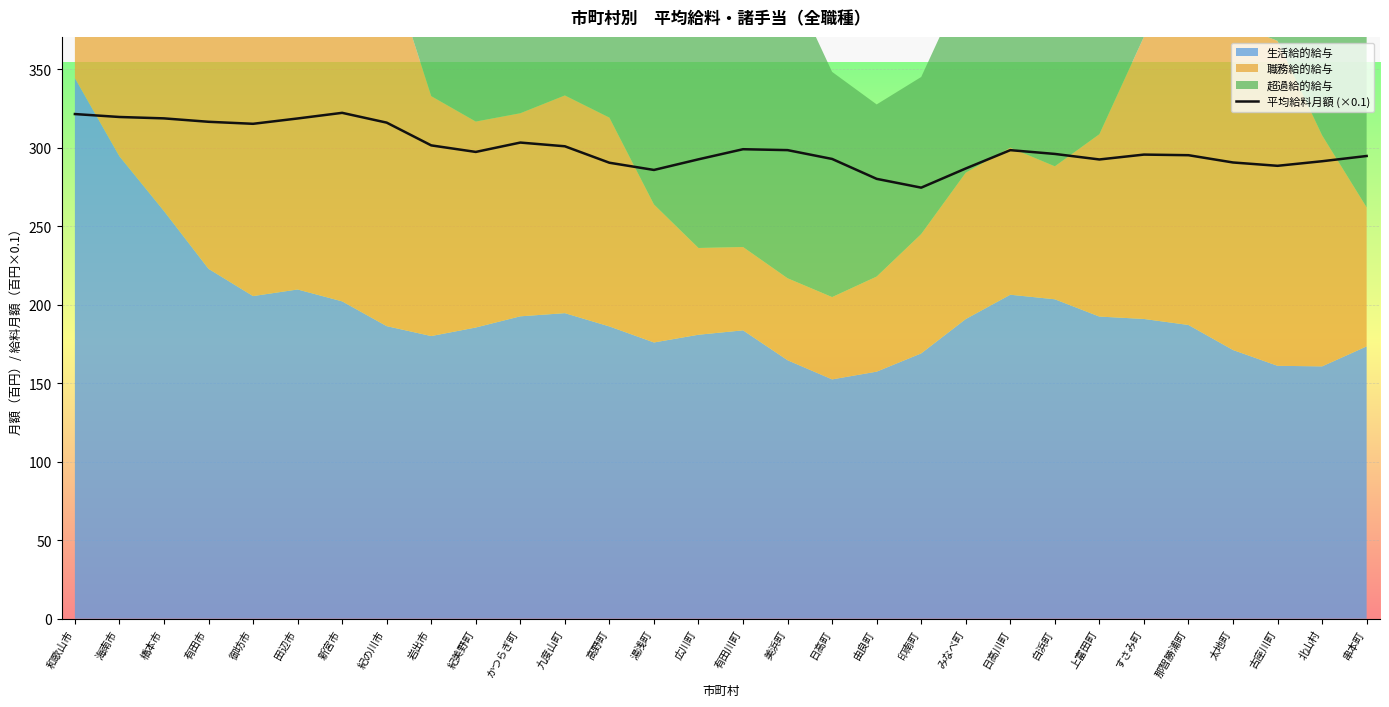

What is the lowest value of the 平均給料月額 (×0.1) series?

274.7